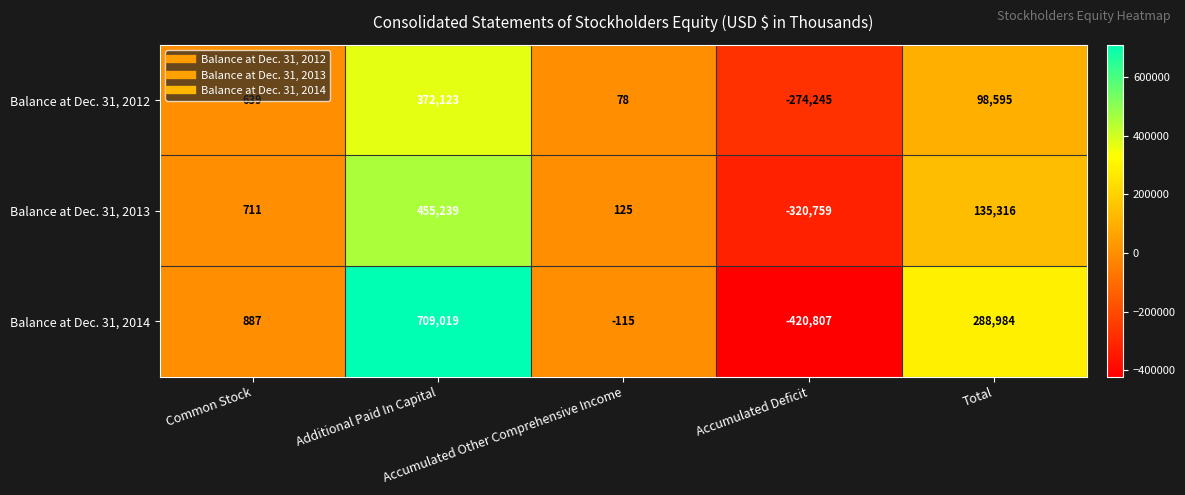

What is the average value of the Balance at Dec. 31, 2013 series?

54126